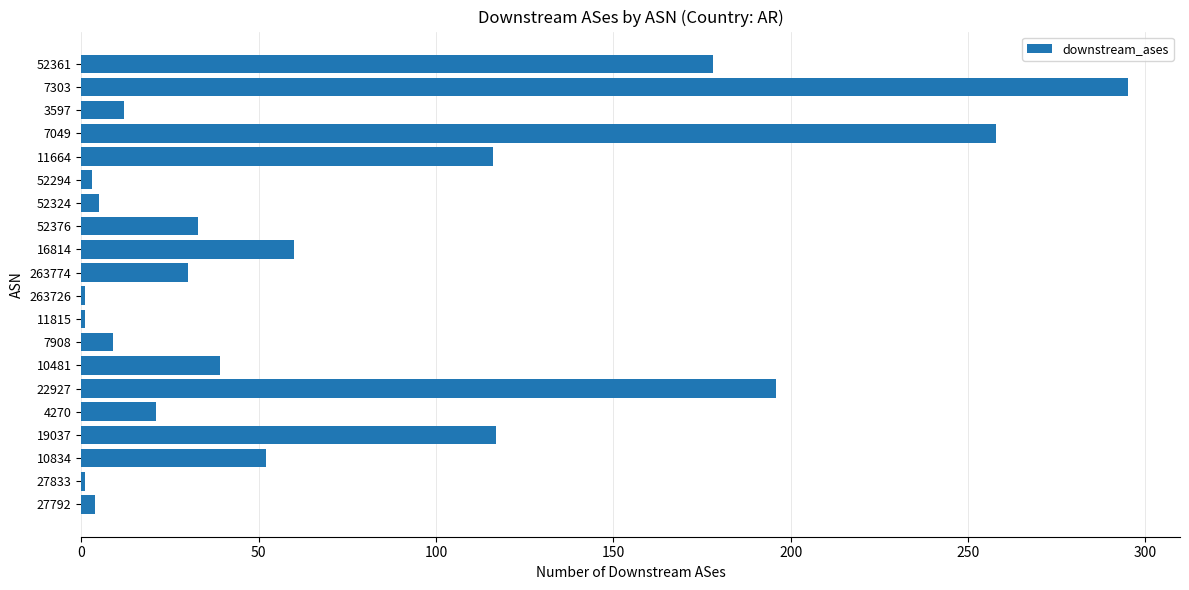

How many bars are there in total?

20